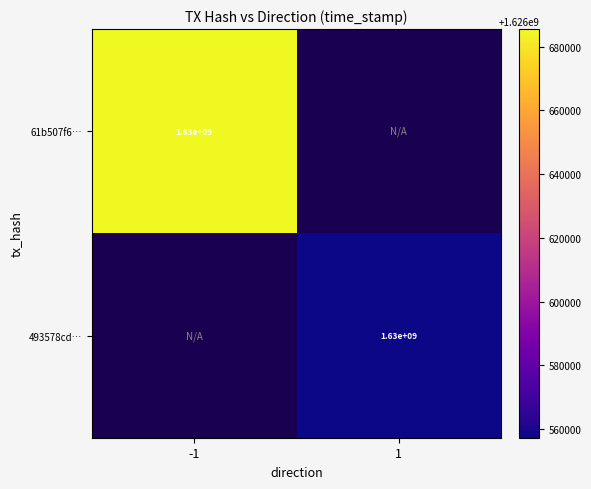

The 61b507f6… series shows 1630000000 at -1. True or false?

True